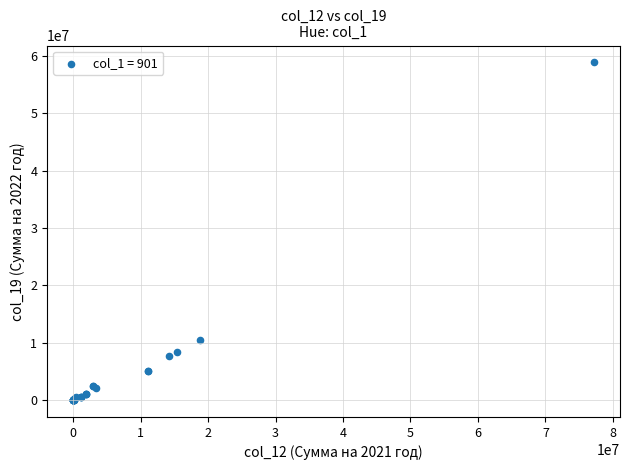

What Y value in the scatter plot is closest to 29420962?

10470952.0